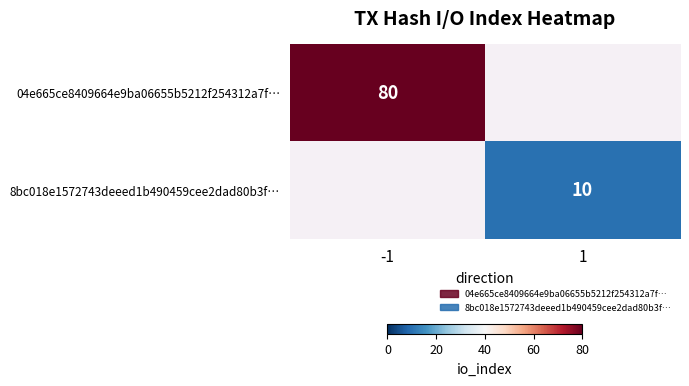

The value of 04e665ce8409664e9ba06655b5212f254312a7f… at -1 is 80. True or false?

True